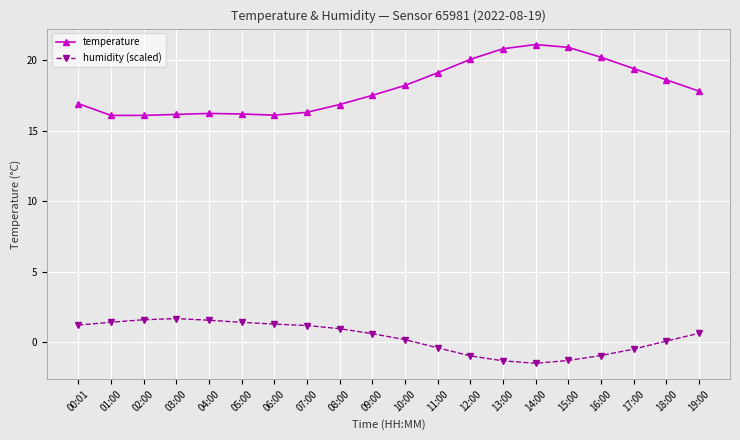

At 11:00, list the series in order from smallest to largest.

humidity (scaled), temperature